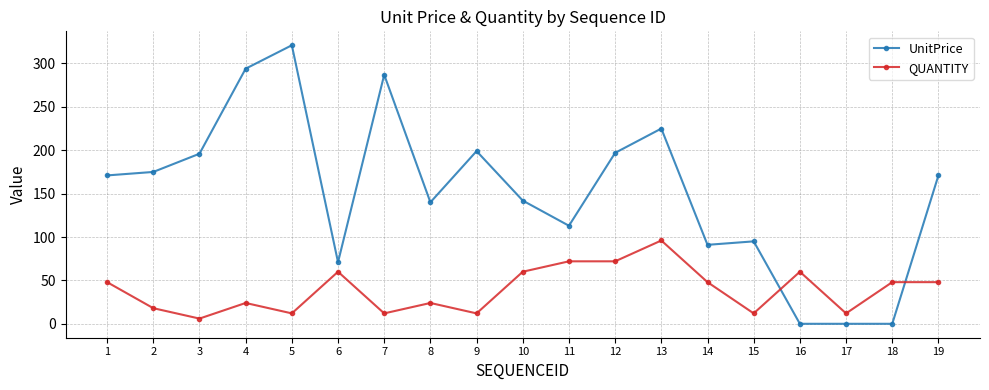

Does the chart display data point markers on the line(s)?

Yes